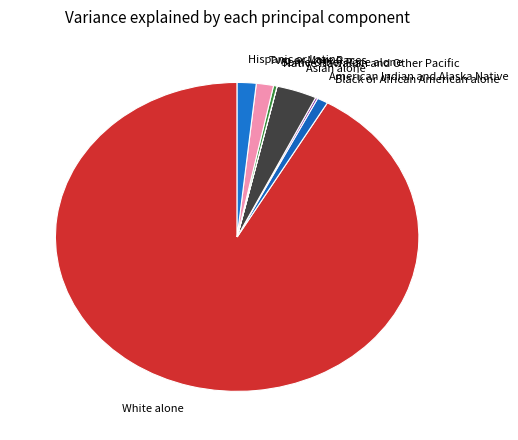

What is the largest slice in the pie chart?

White alone